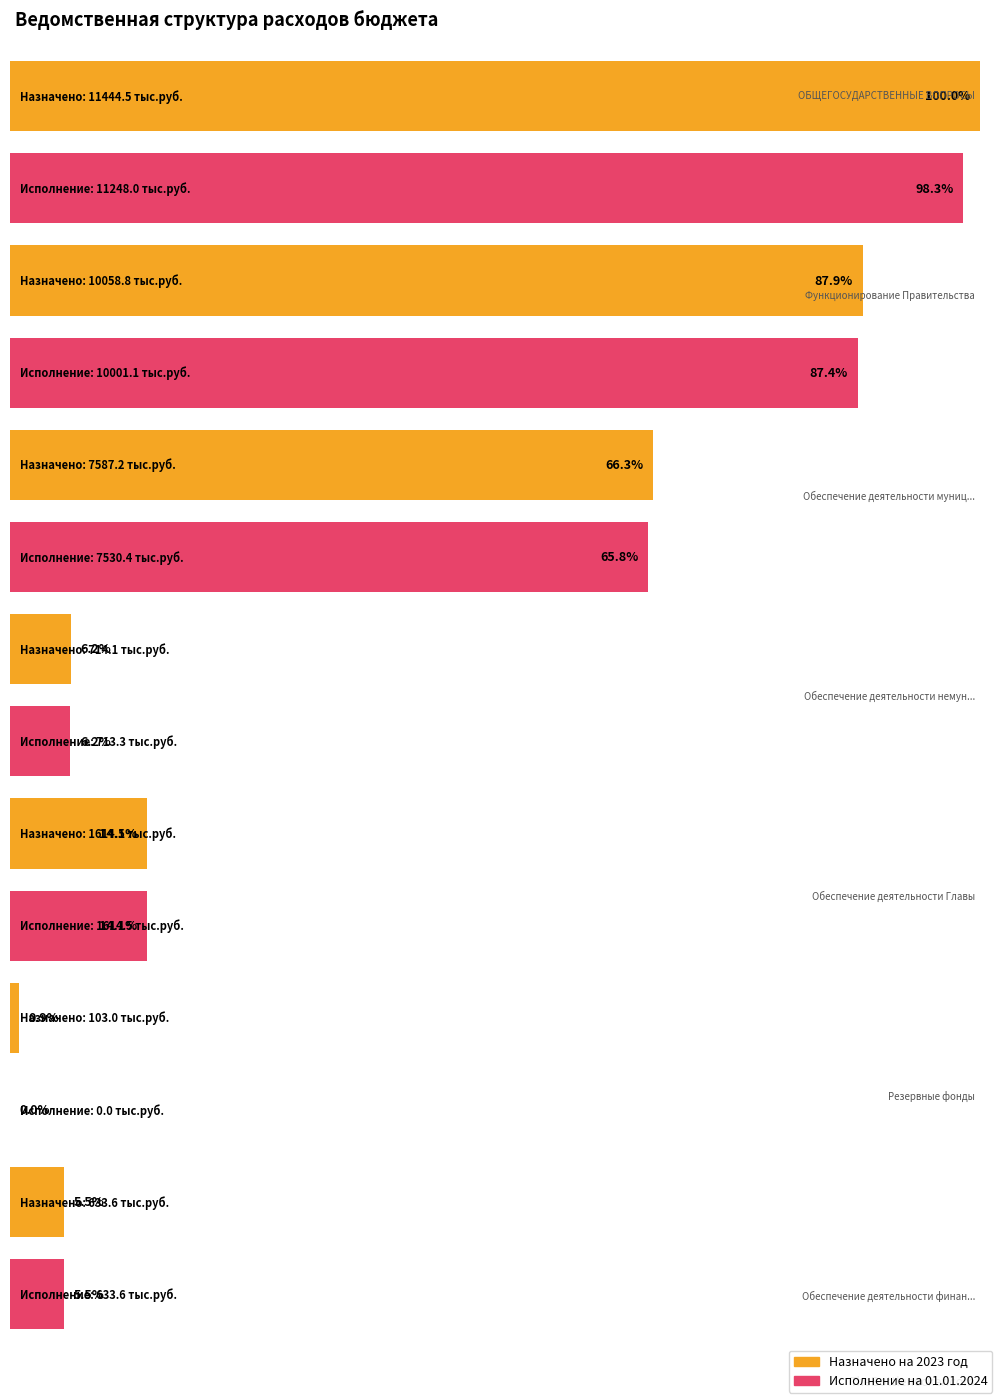

What are all the series names shown in the legend?

Назначено на 2023 год, Исполнение на 01.01.2024